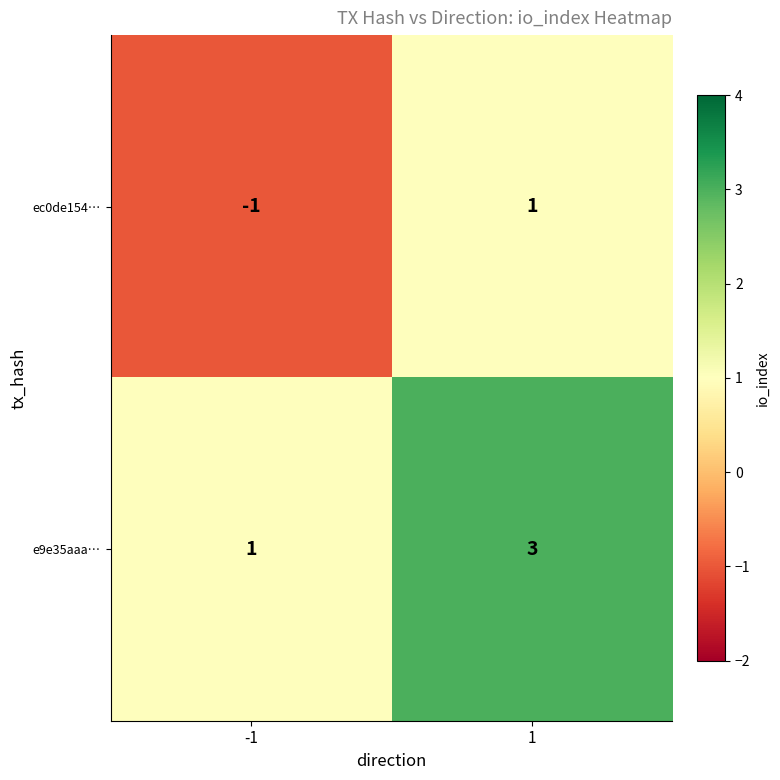

What is the maximum value shown in the chart?

3